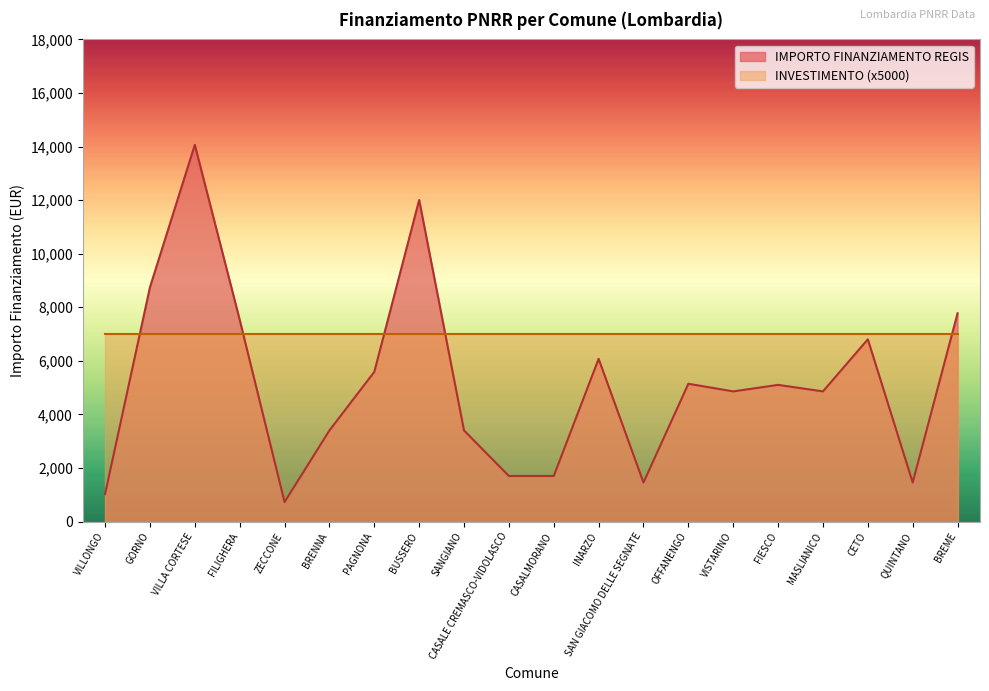

Reading left to right, extract all data points from this chart.

VILLONGO=1029	GORNO=8748	VILLA CORTESE=14063	FILIGHERA=7533	ZECCONE=729	BRENNA=3402	PAGNONA=5589	BUSSERO=12005	SANGIANO=3402	CASALE CREMASCO-VIDOLASCO=1701	CASALMORANO=1701	INARZO=6075	SAN GIACOMO DELLE SEGNATE=1458	OFFANENGO=5145	VISTARINO=4860	FIESCO=5103	MASLIANICO=4860	CETO=6804	QUINTANO=1458	BREME=7776